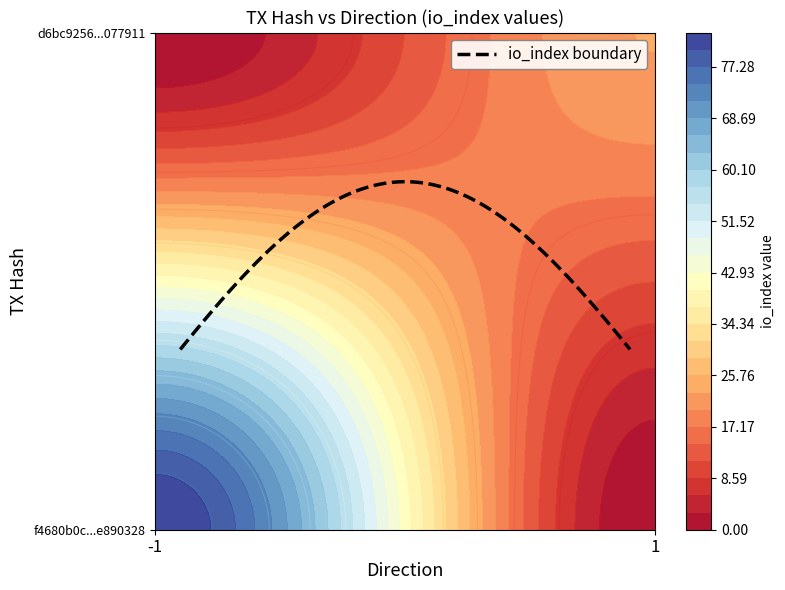

Read the f4680b0c780e2ecb31a05f35cec31516e890328 value at io_index.

83